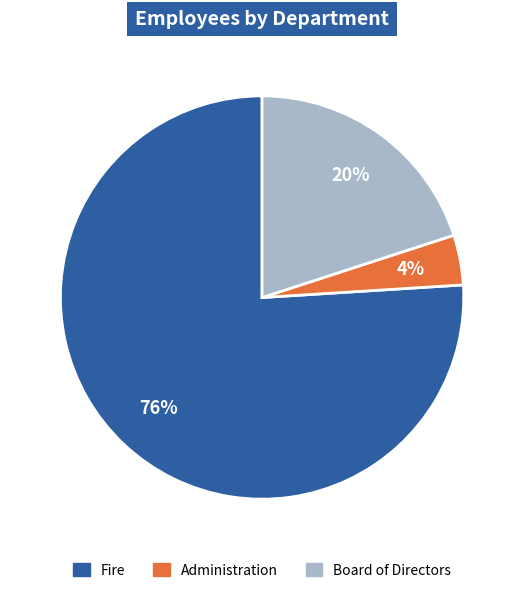

How many segments does this pie chart have?

3